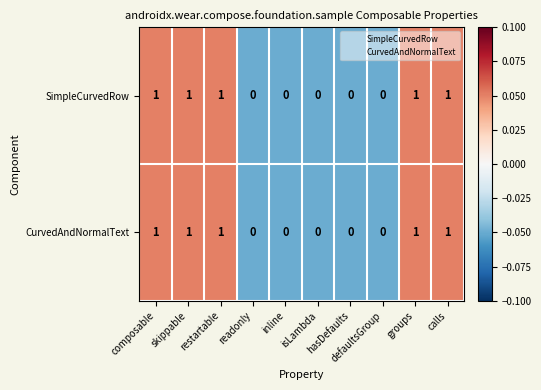

How many SimpleCurvedRow values are between 0 and 1?

10